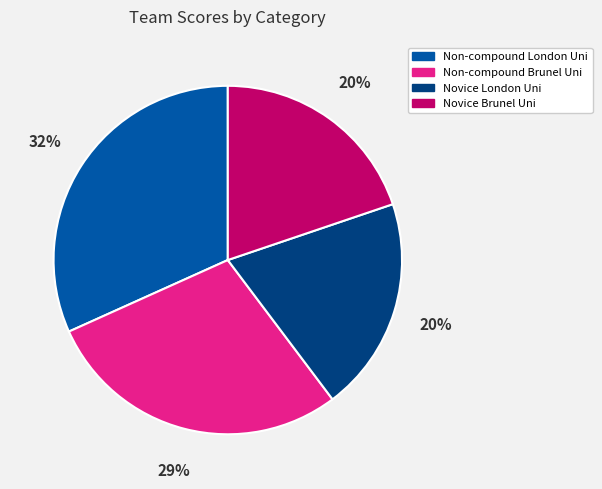

Which category has the biggest portion of the pie?

Non-compound London Uni